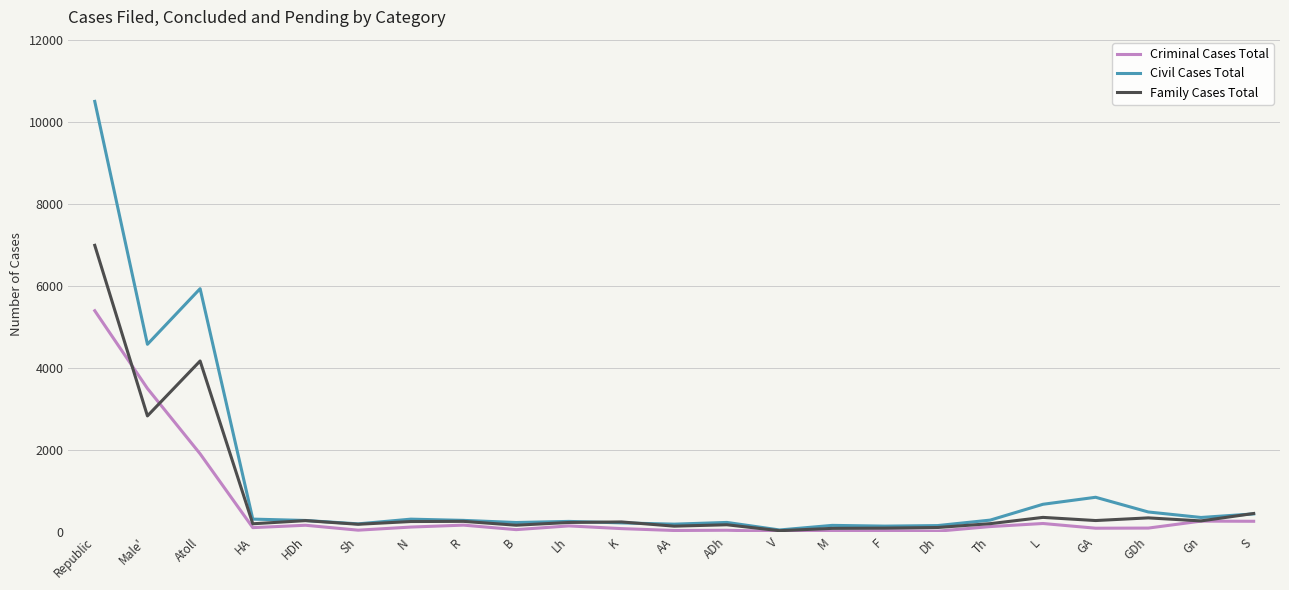

Rank the series by their maximum value, from lowest to highest.

Criminal Cases Total, Family Cases Total, Civil Cases Total